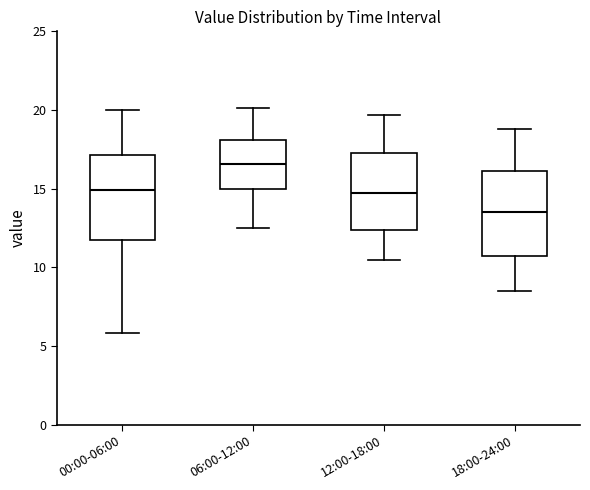

Reading left to right, transcribe this box plot: for each box, give where its median line is, the range the box spans, and where its two whiskers end, as read against the y-axis. The values are not printed on the chart, so give them approximately, as read against the axis.

00:00-06:00: median 15.0, box 12.0 to 17.0, whiskers 6.0 to 20.0
06:00-12:00: median 16.5, box 15.0 to 18.0, whiskers 12.5 to 20.0
12:00-18:00: median 14.5, box 12.5 to 17.5, whiskers 10.5 to 19.5
18:00-24:00: median 13.5, box 11.0 to 16.0, whiskers 8.5 to 19.0